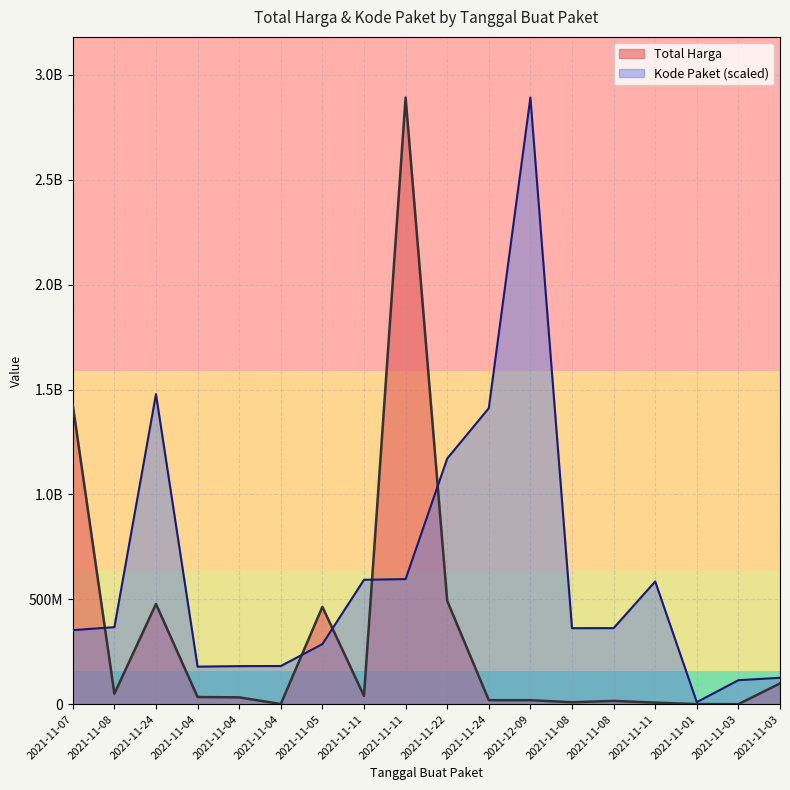

At which category does Kode Paket reach its first local valley?

2021-11-04